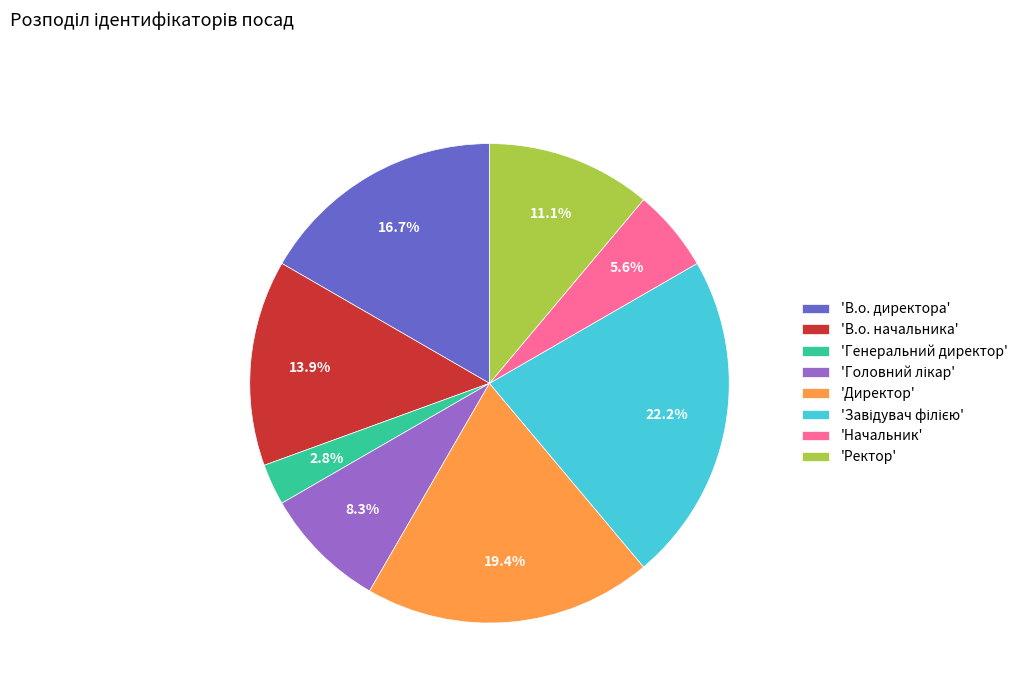

Approximately how many times larger is the value at 'В.о. начальника' compared to 'Начальник'?

2.5